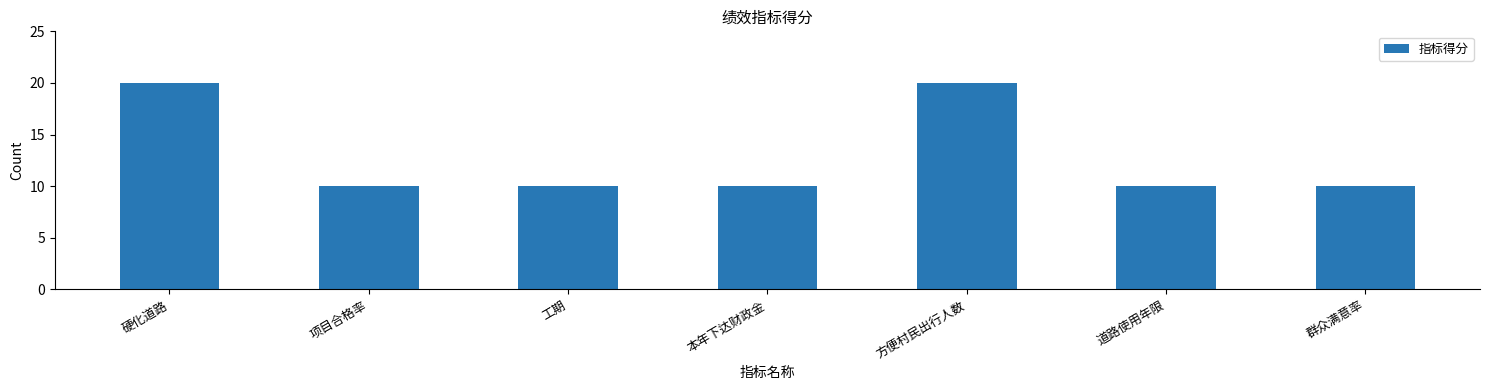

What is the greatest value displayed?

20